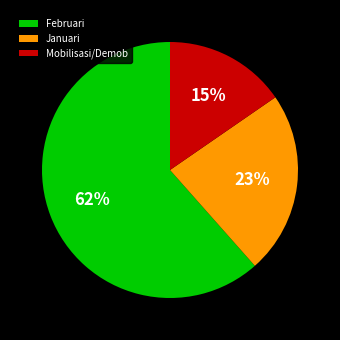

To the nearest percent, what is the combined percentage of Mobilisasi/Demob and Januari?

38%